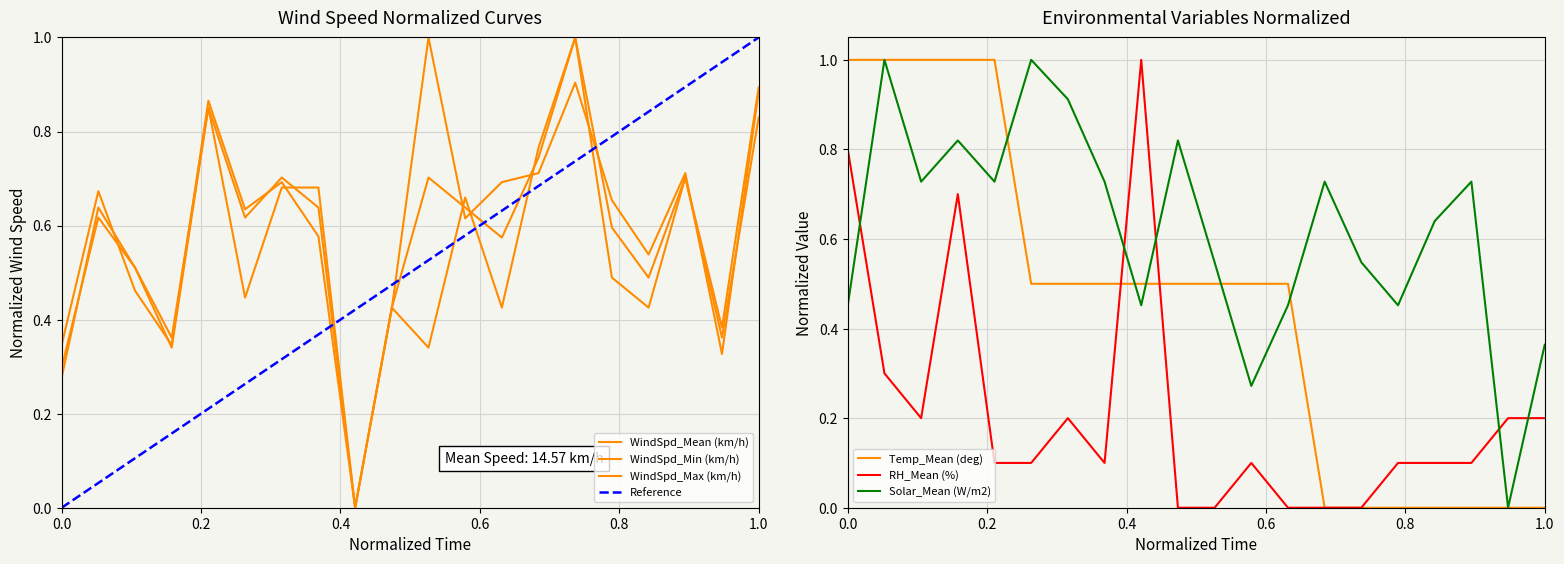

True or false: WindSpd_Min (km/h) has a value of 0.2 at 00:05.

False